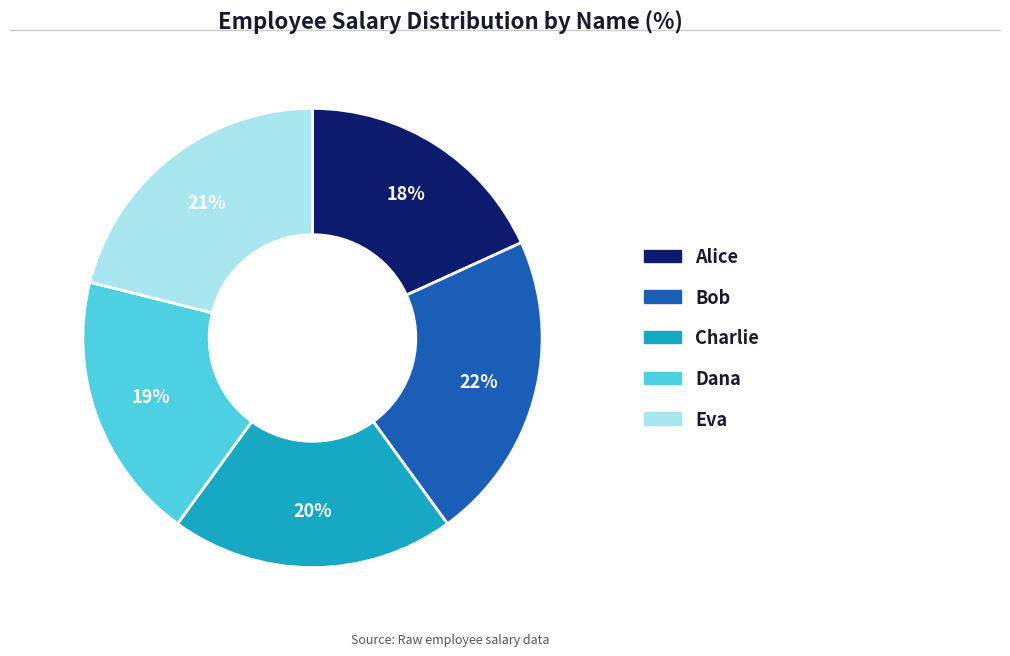

Is the sum of Alice and Bob greater than half?

No